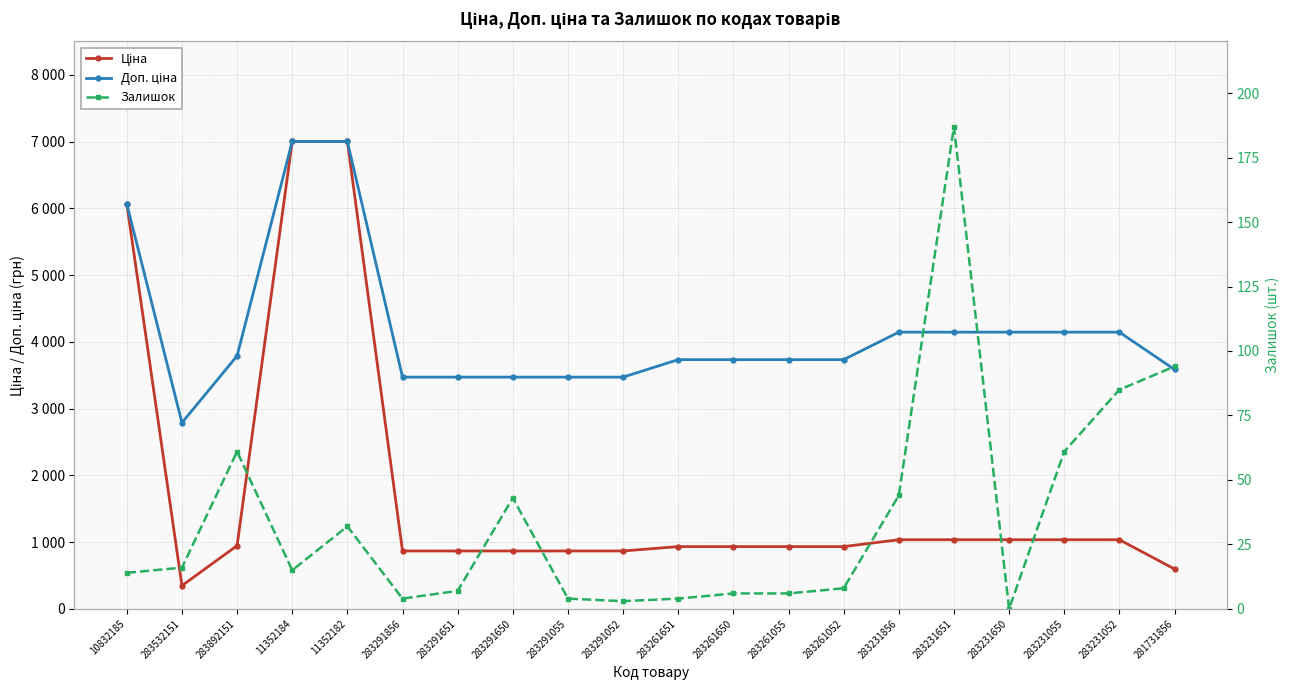

How many data points in Доп. ціна are less than 3734?

7